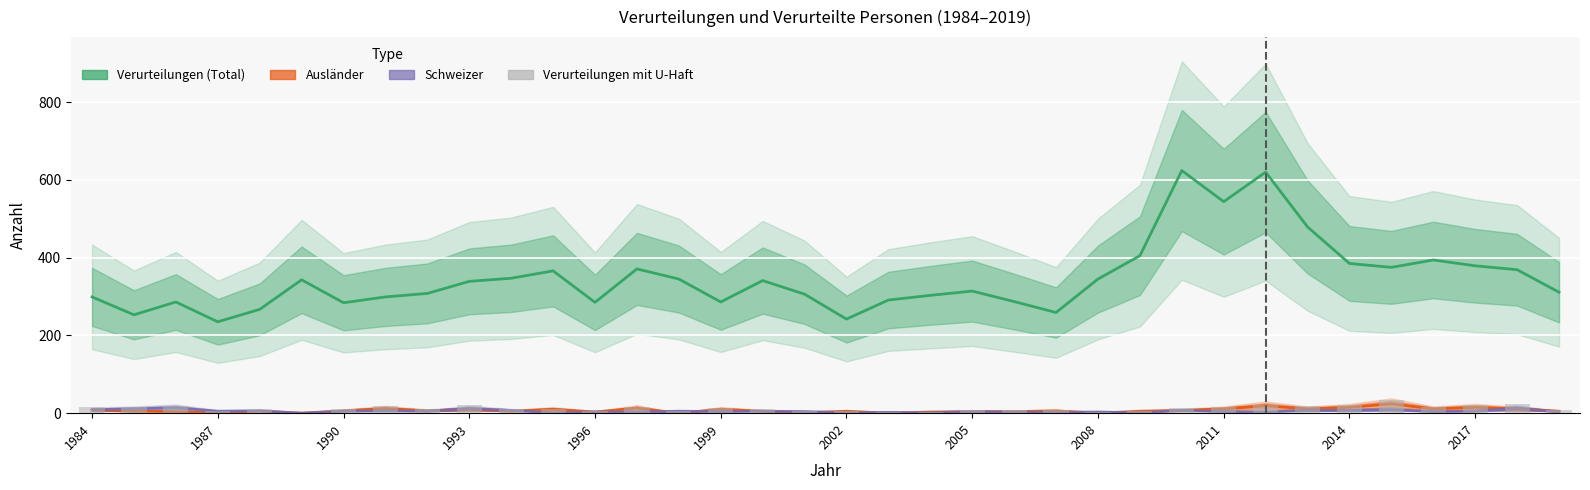

What is the highest value of the Verurteilungen (Total) series?

624